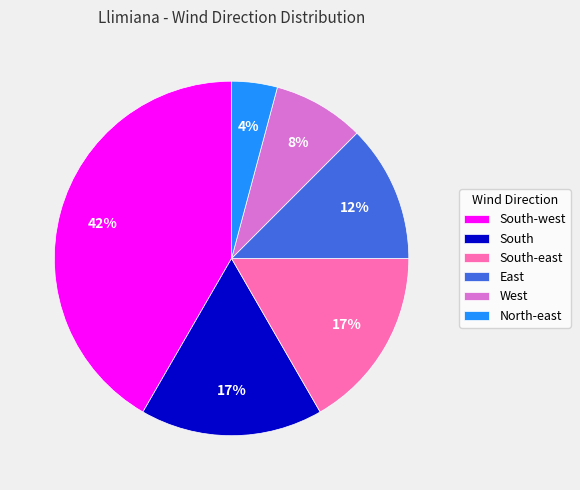

True or false: South-east accounts for 17% of the total.

True